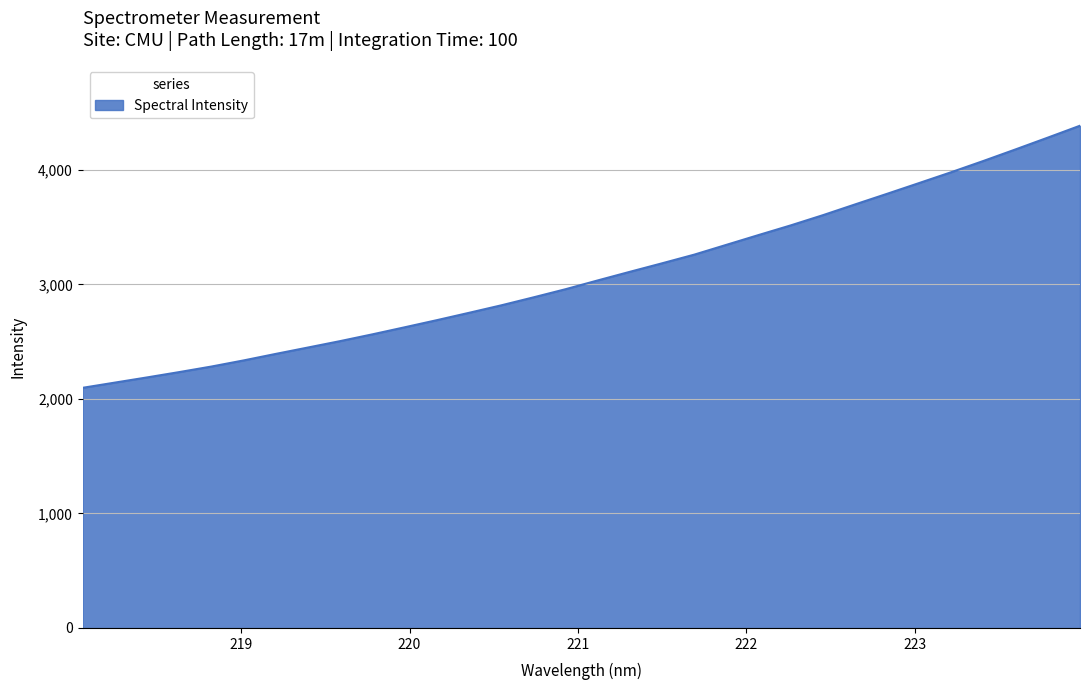

What is the difference between the maximum and minimum values?

2288.5